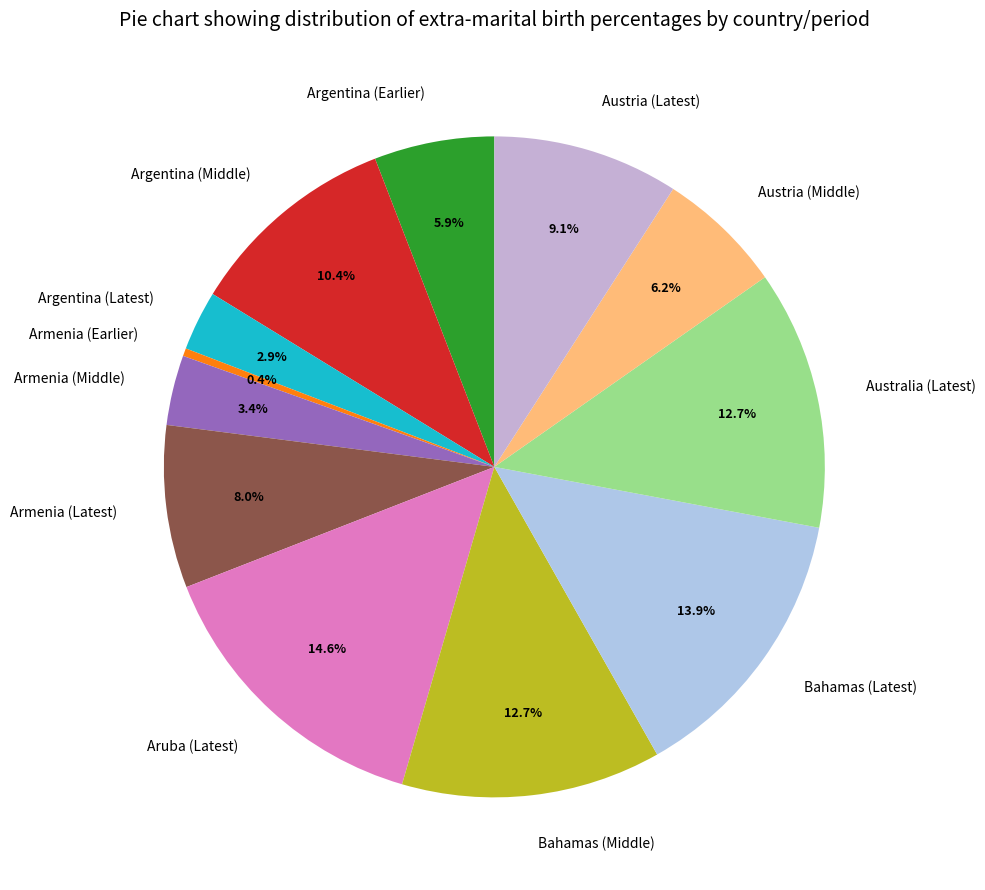

Count the number of slices in the pie.

12